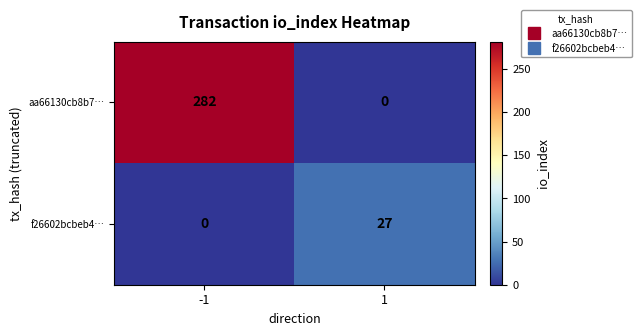

What is the sum of the f26602bcbeb4… values at 1 and -1?

27